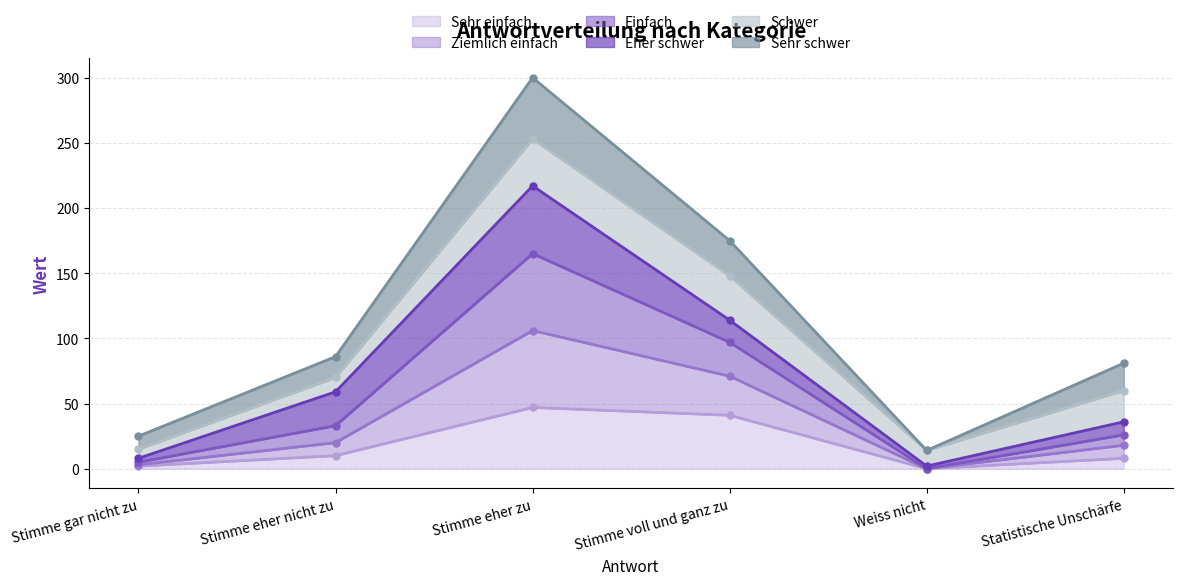

At which label does Einfach reach its minimum?

Weiss nicht